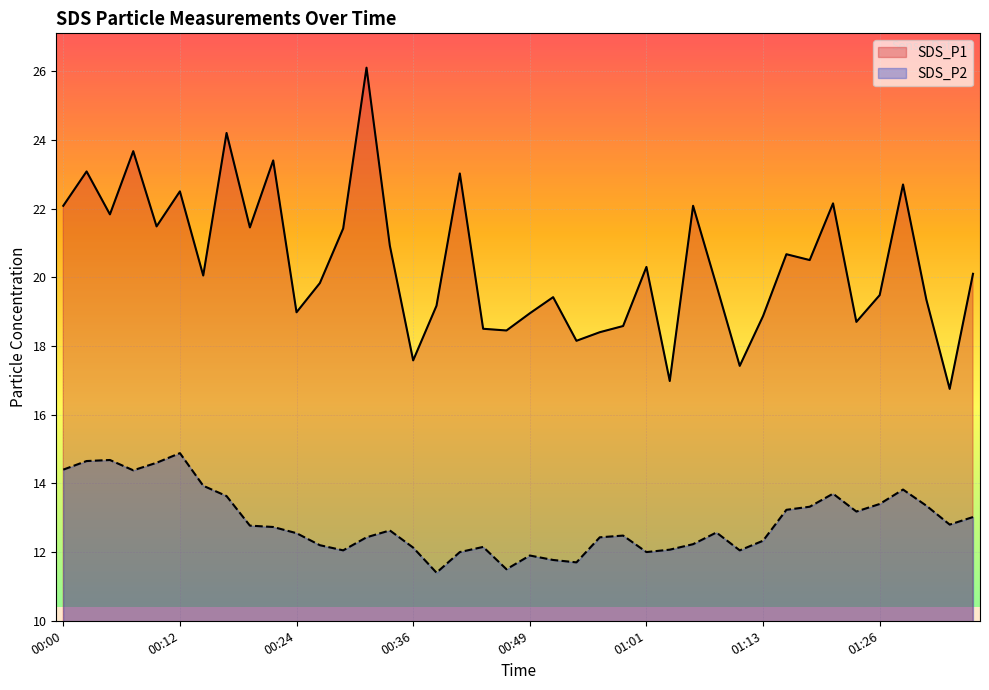

At 01:03, list the series in order from largest to smallest.

SDS_P1, SDS_P2